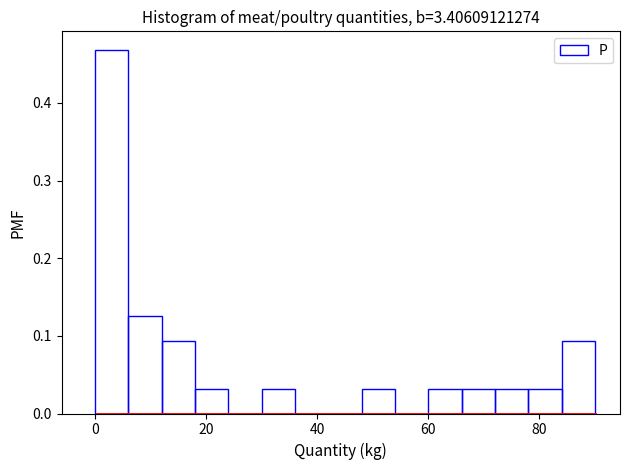

Read against the x-axis, roughly where is the centre of the tallest bar?

4